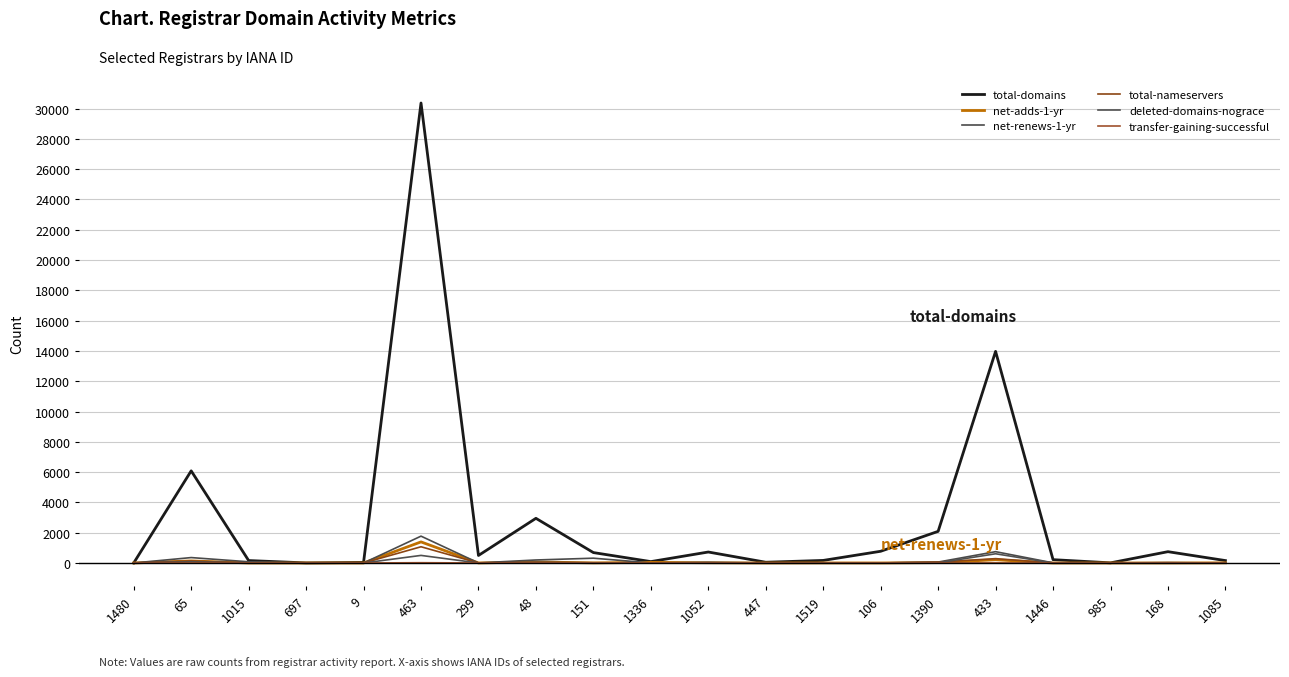

At which category is the sum across all series the highest?

463